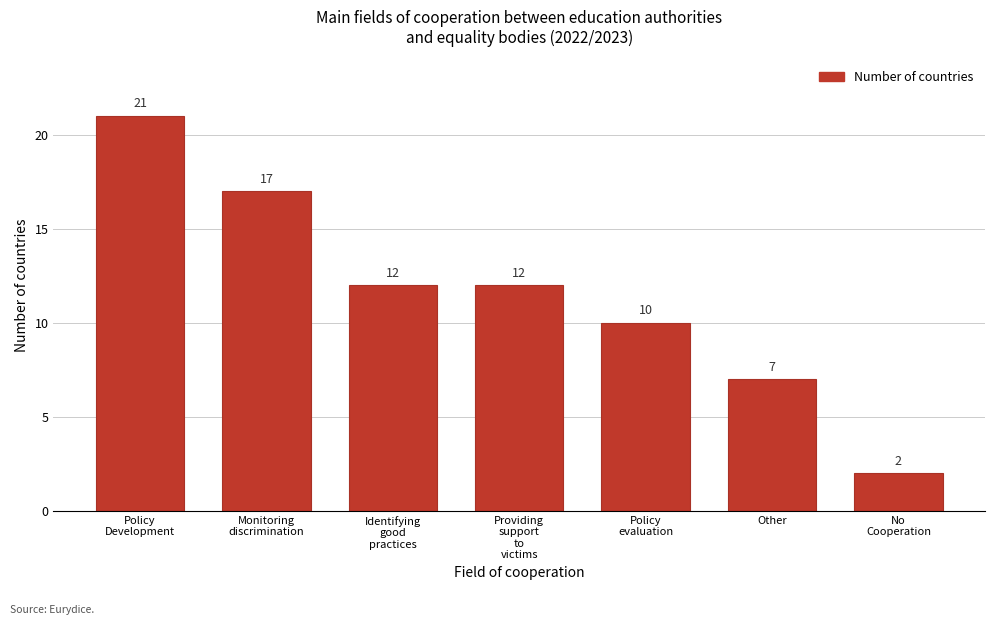

Reading left to right, transcribe all the data shown in this chart.

21	17	12	12	10	7	2